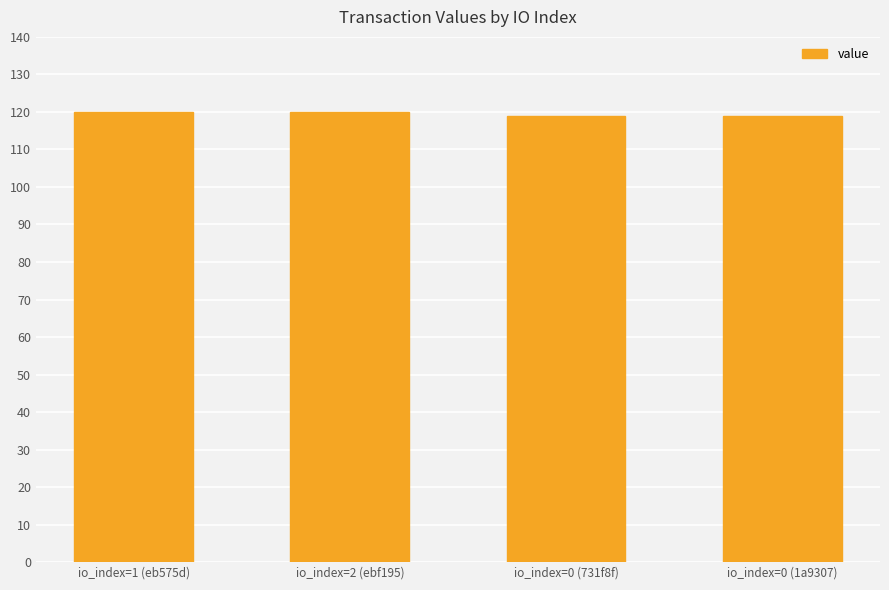

What position from the right is io_index=0 (1a9307)?

1